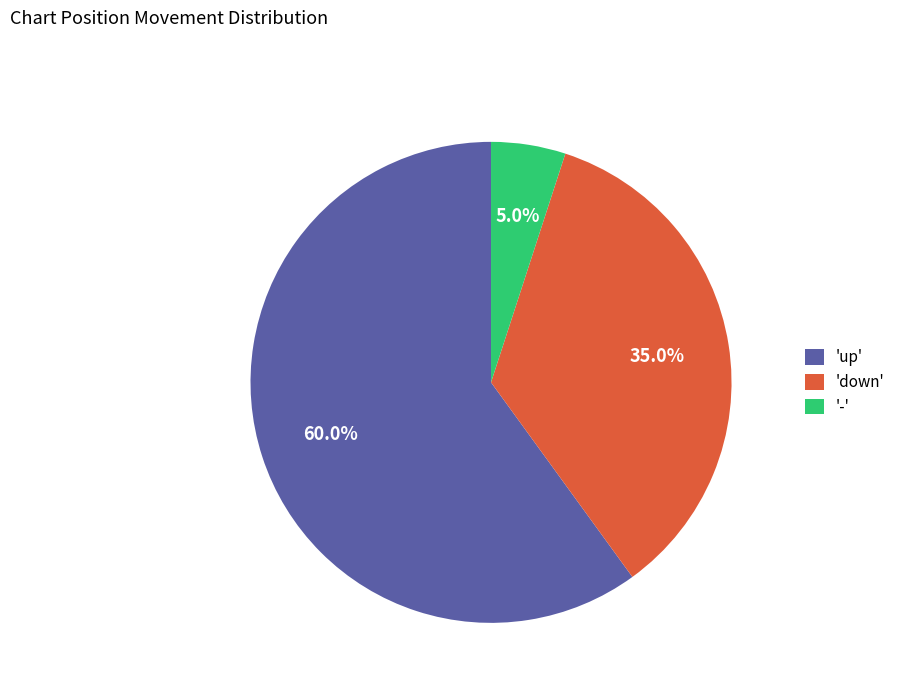

Is the sum of 'down' and 'up' greater than half?

Yes